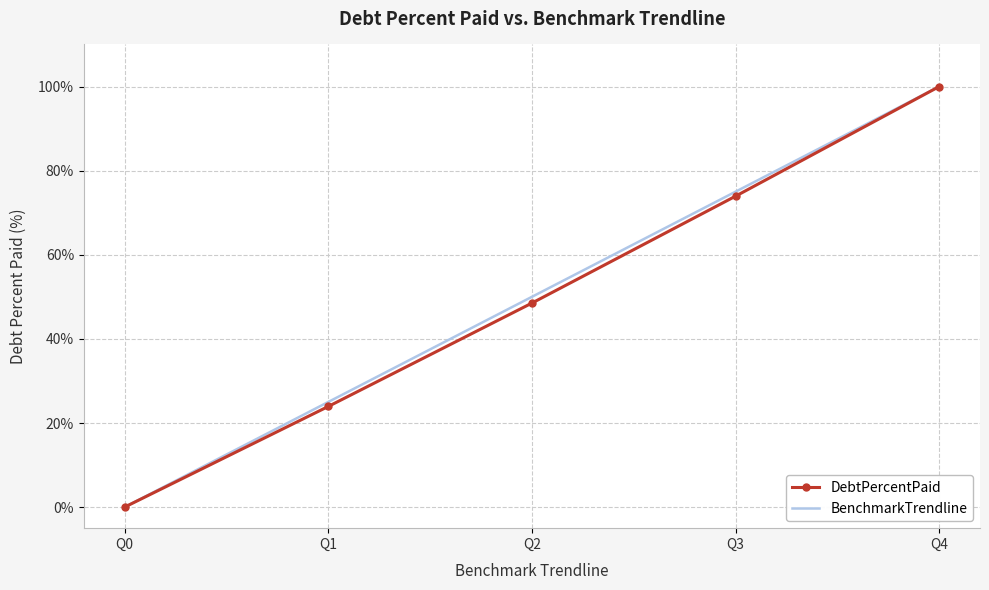

At which category is the sum across all series the highest?

Q4